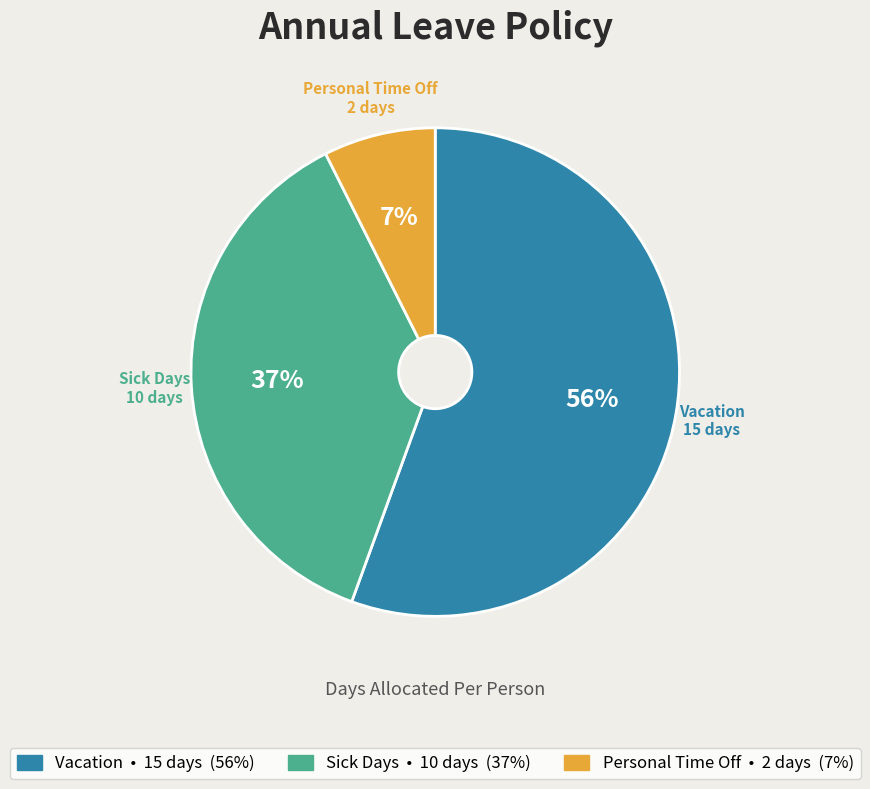

Between Sick Days and Vacation, which is larger?

Vacation